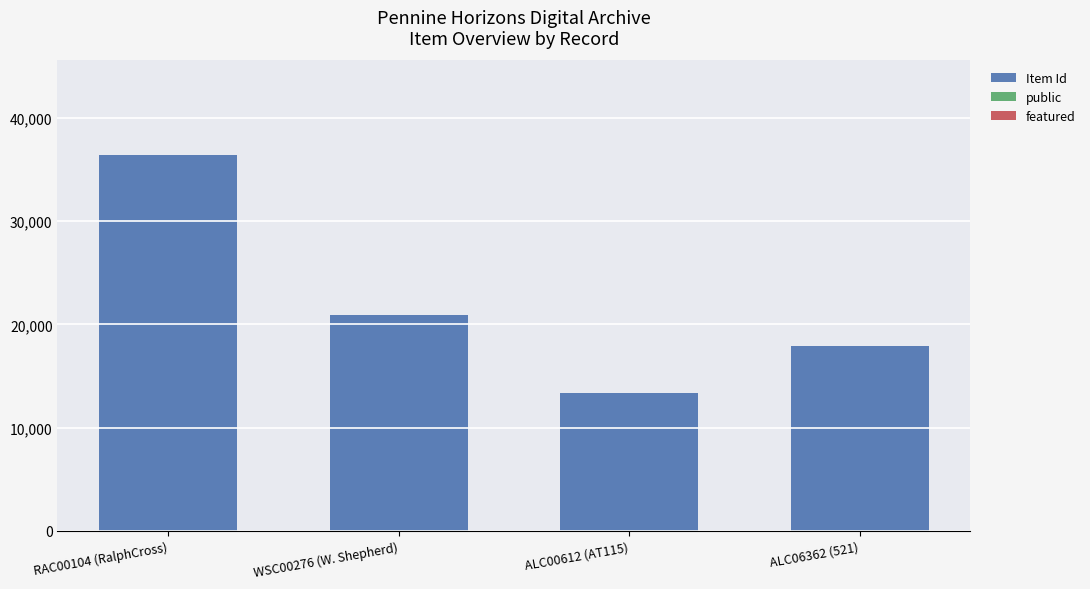

What is the maximum value for Item Id?

36442